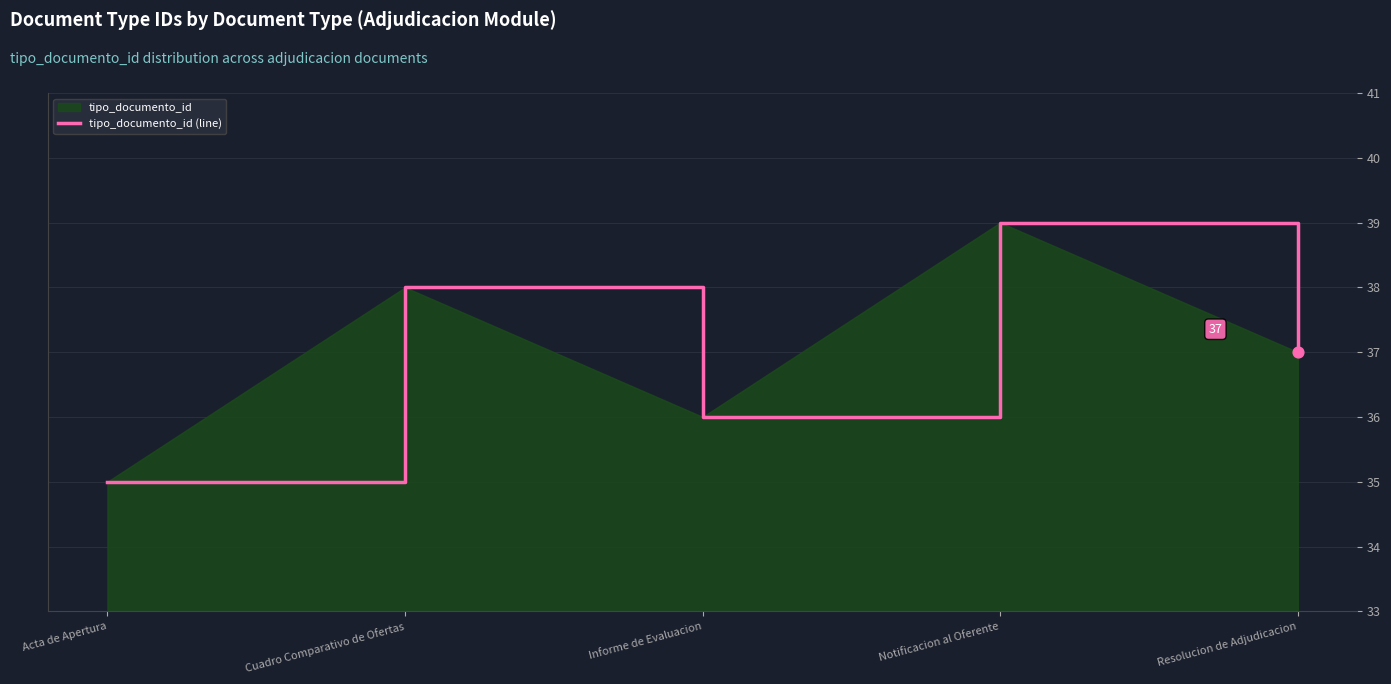

What is the change in value from Acta de Apertura to Informe de Evaluacion?

+1